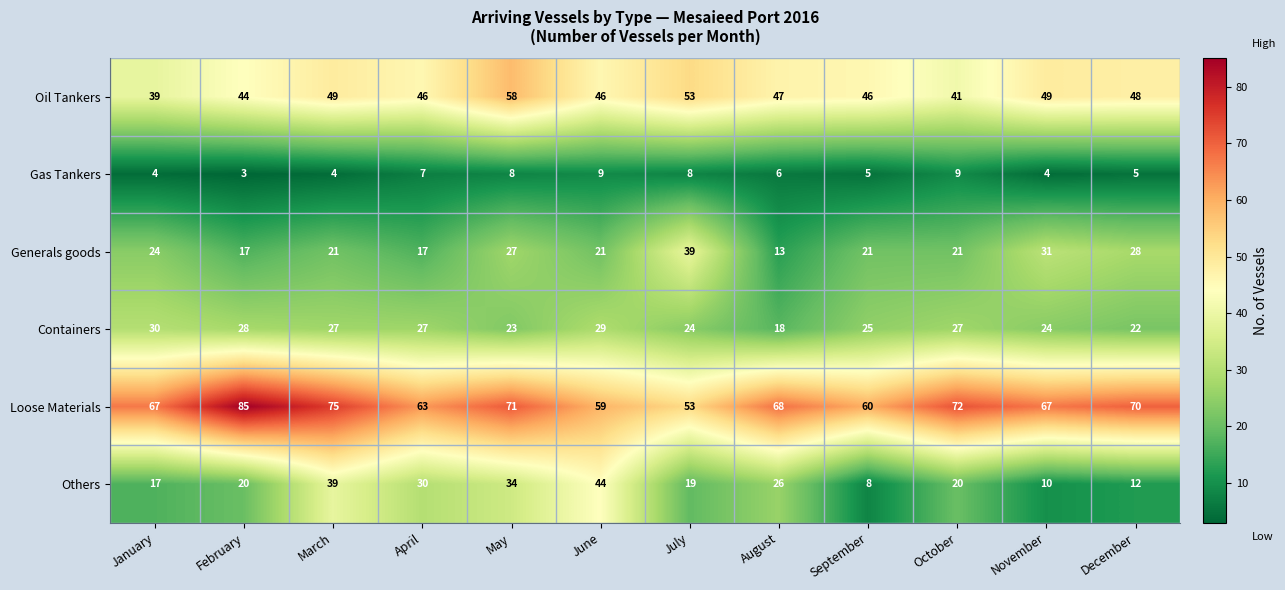

What is the smallest value displayed?

3